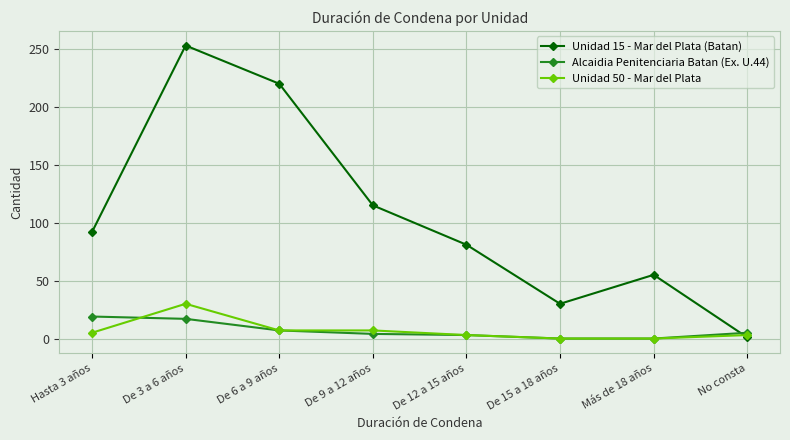

What is the sum of the Unidad 15 - Mar del Plata (Batan) values at No consta and Hasta 3 años?

93